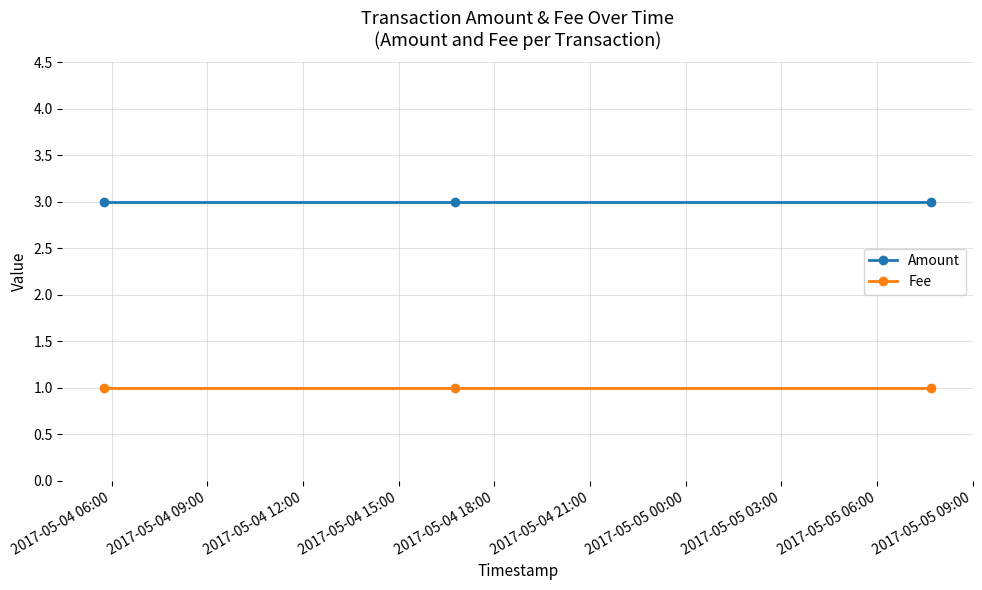

Reading left to right, what are all the values shown in this chart?

Amount: 3	3	3
Fee: 1	1	1